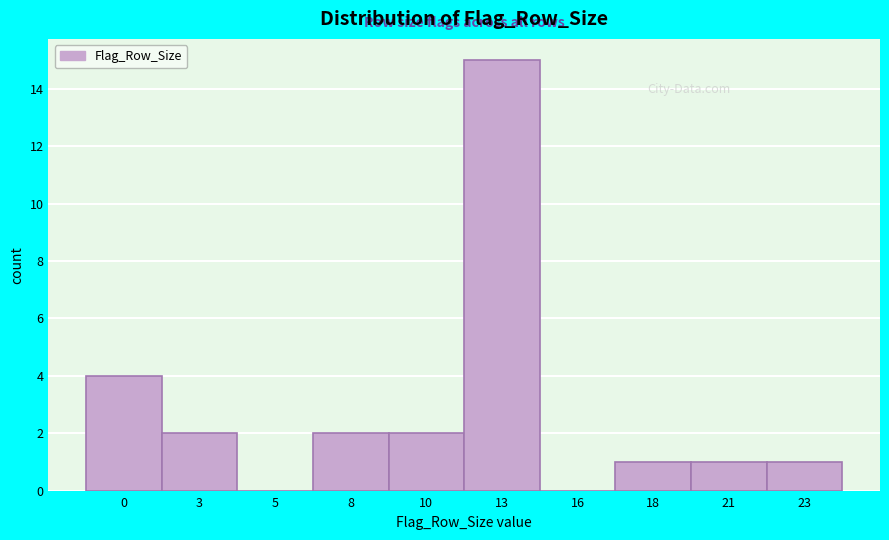

Reading right to left, transcribe all the data shown in this chart.

23=1	21=1	18=1	16=0	13=15	10=2	8=2	5=0	3=2	0=4